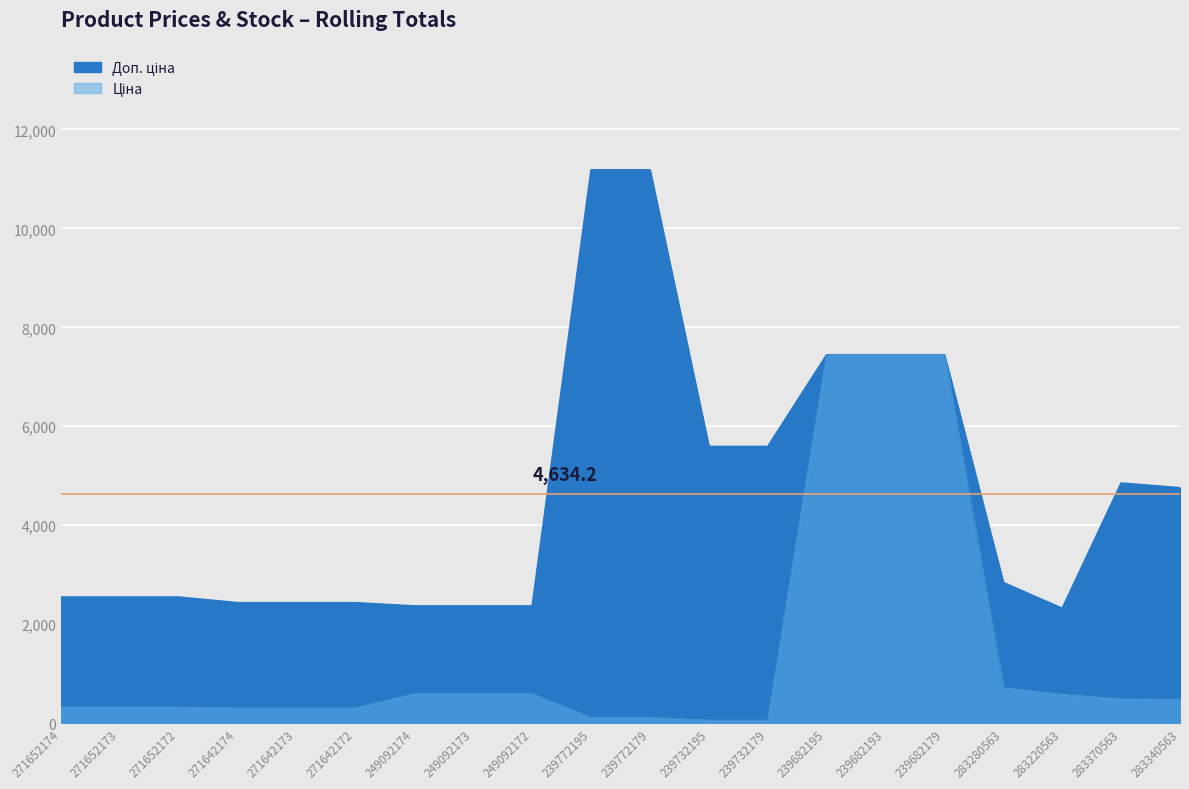

The Ціна series shows 476.7 at 271652172. True or false?

False